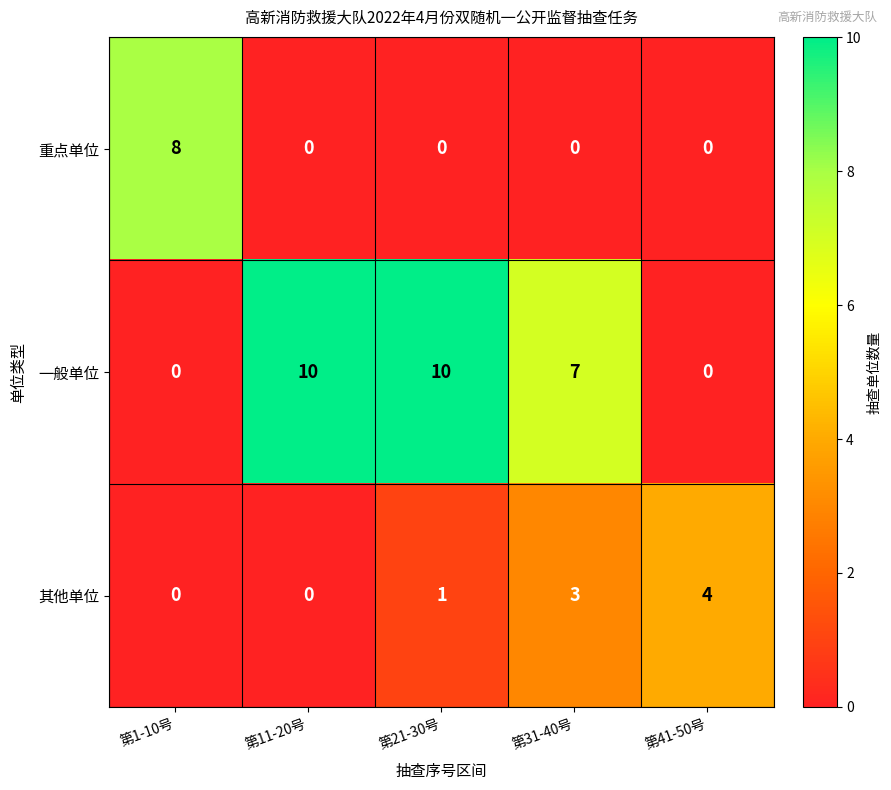

Which series changed the most between 第1-10号 and 第31-40号?

重点单位